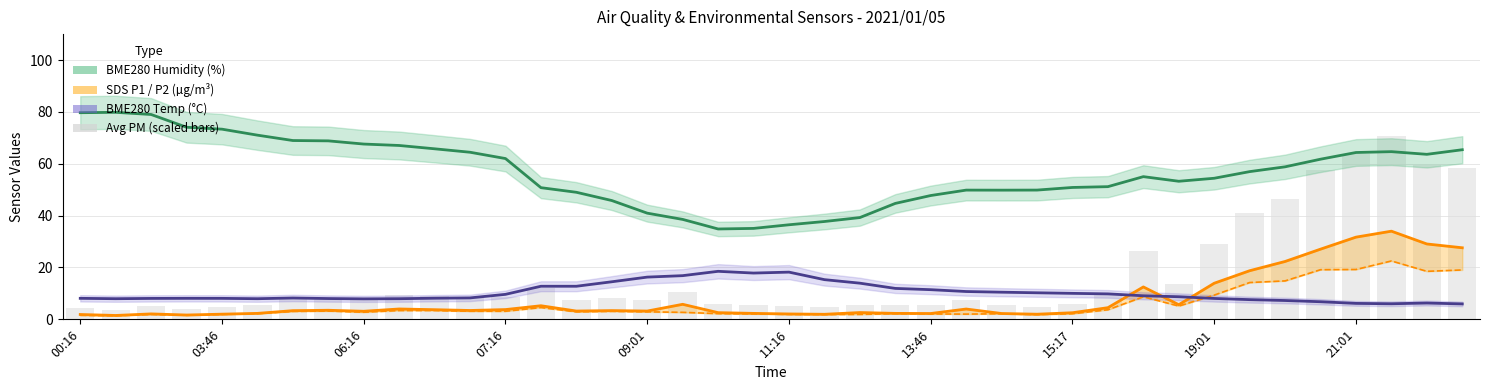

What is the difference between the SDS P1 (µg/m³) values at 23 and 25?

1.7